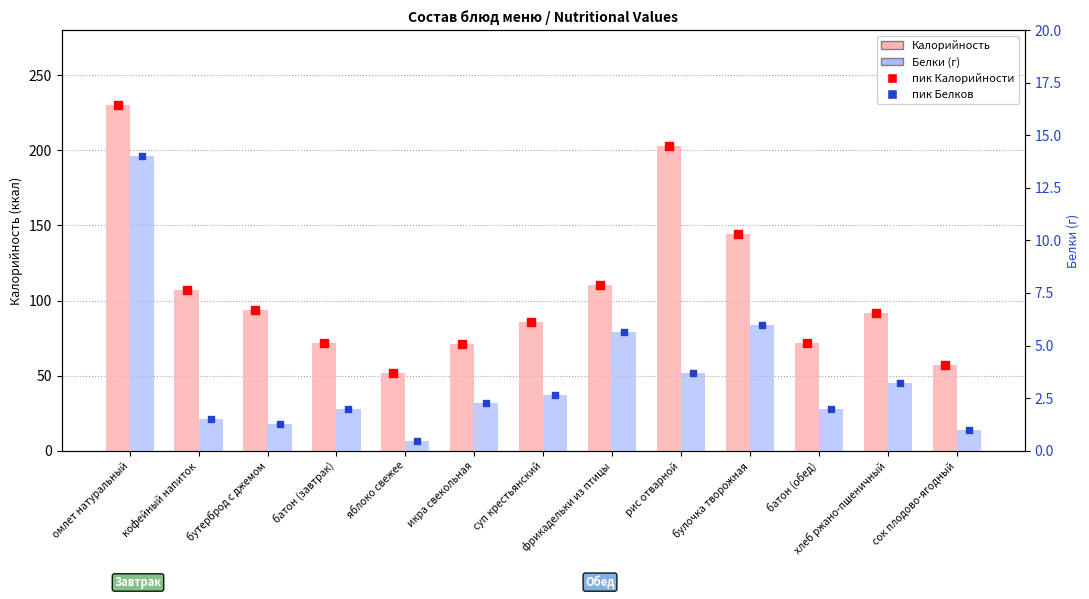

Which series has the widest spread of Y values?

Калорийность